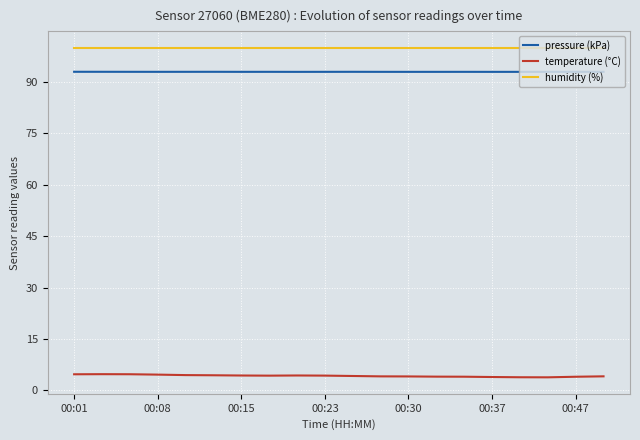

Which series has the widest spread of values?

temperature (°C)